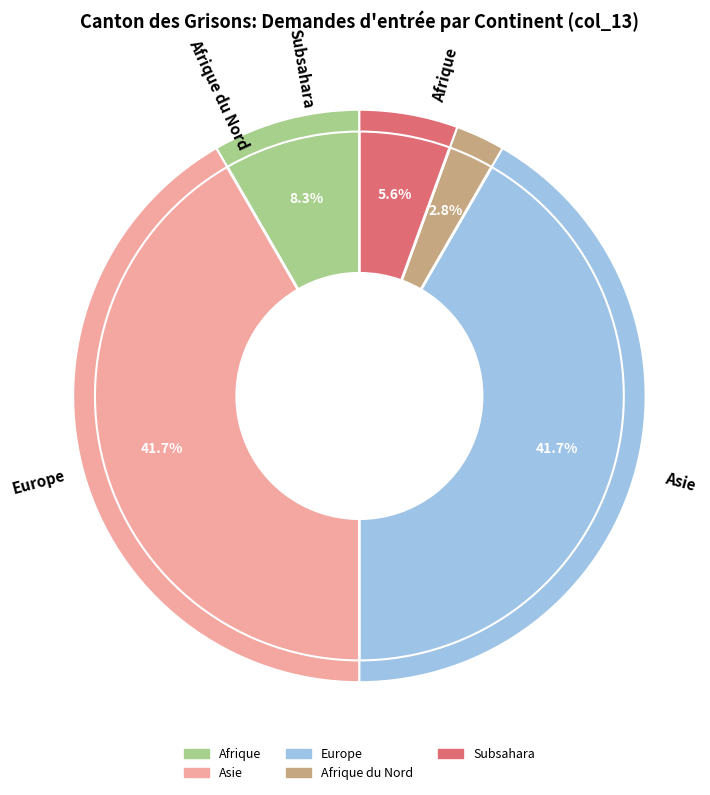

To the nearest percent, what percentage of the pie is Subsahara?

6%